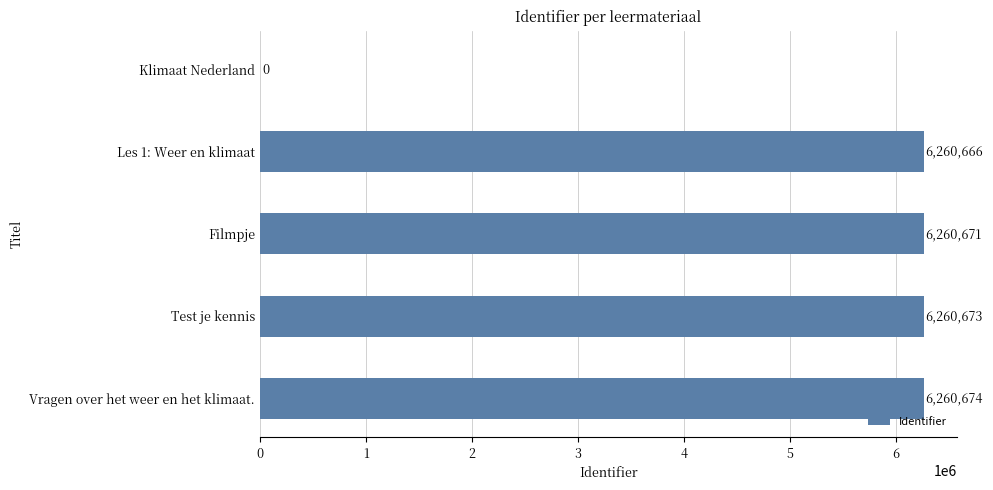

Is it true that the value at Klimaat Nederland is 0?

True